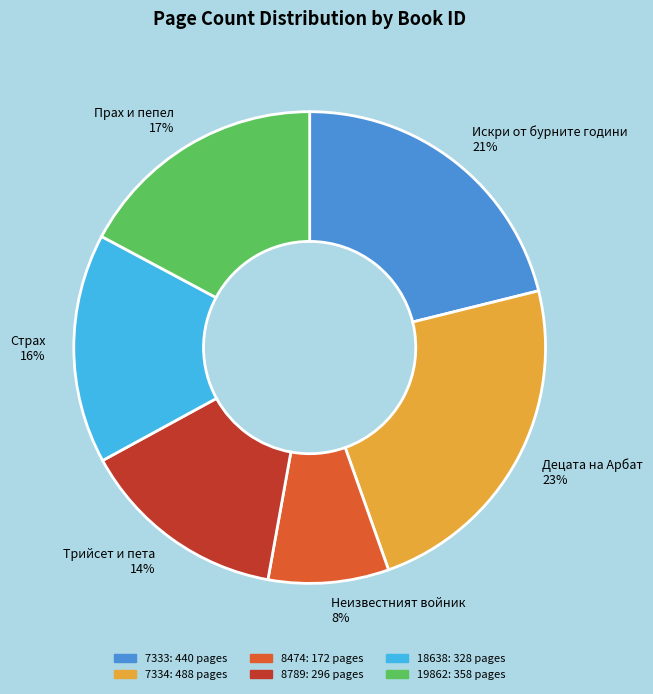

Is it true that 19862 is 17% of the pie?

True